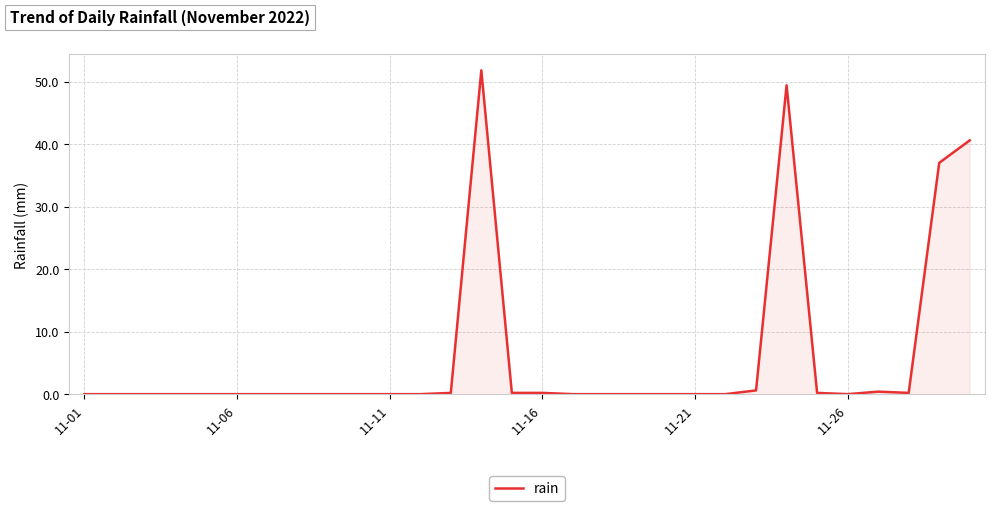

How many categories are shown in the chart?

30